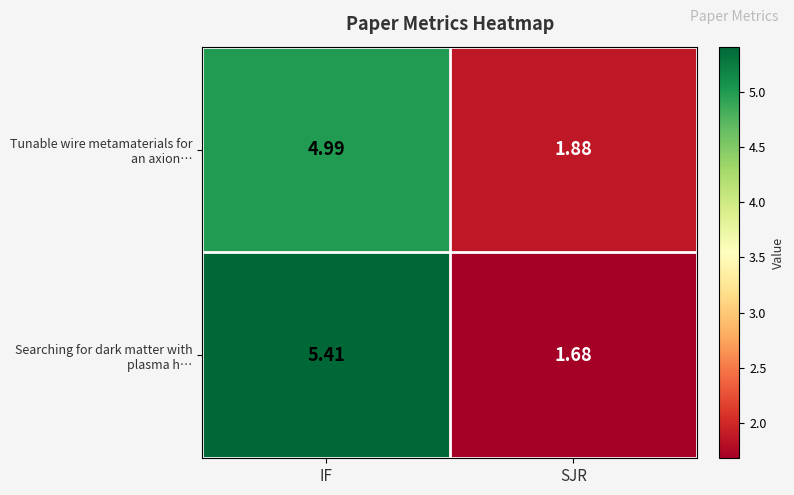

At which category is the sum across all series the highest?

IF